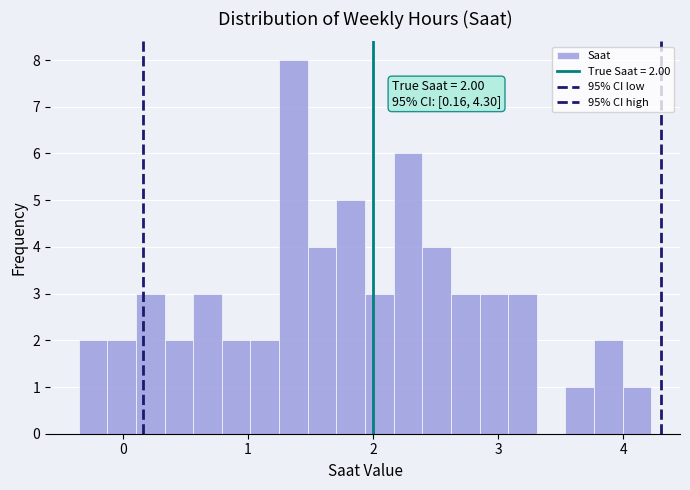

Read against the x-axis, roughly where is the centre of the tallest bar?

1.4